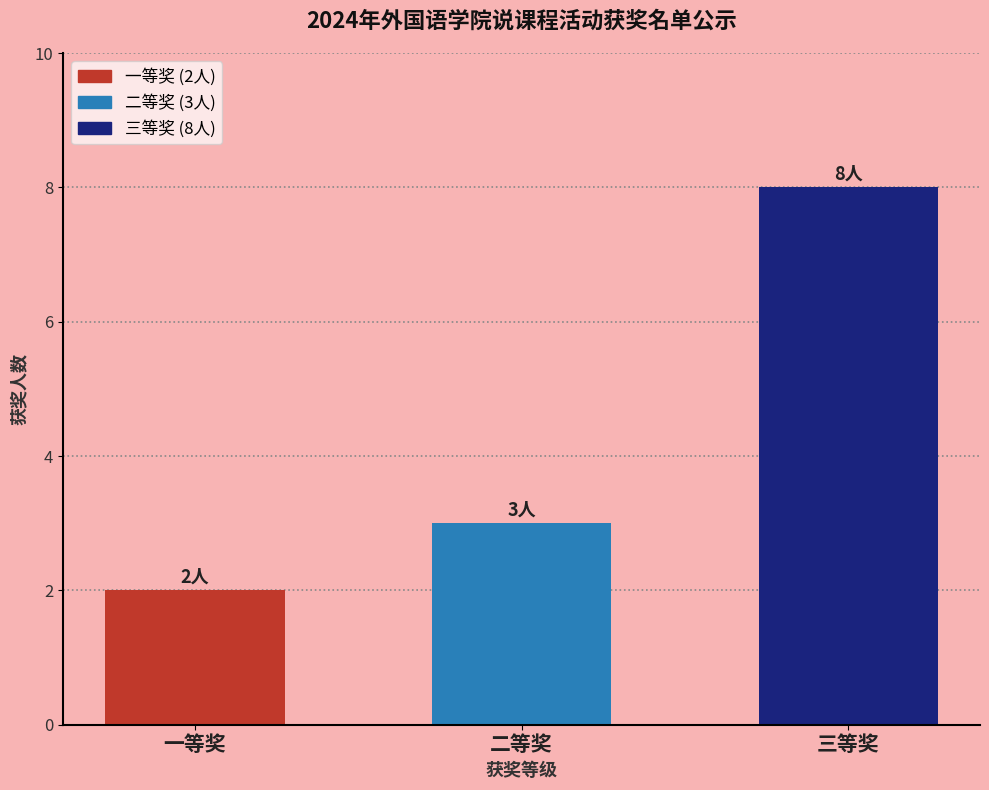

List the labels in order of value, largest first.

三等奖, 二等奖, 一等奖